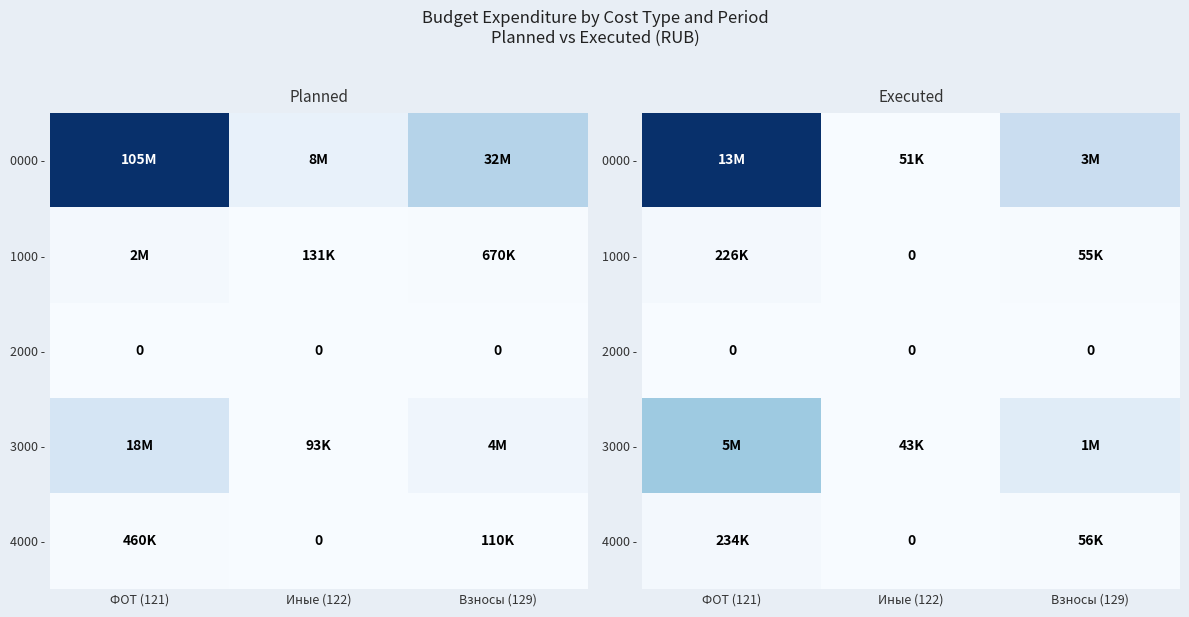

Rank the series at Взносы (129) from lowest to highest value.

2000 -, 1000 -, 4000 -, 3000 -, 0000 -